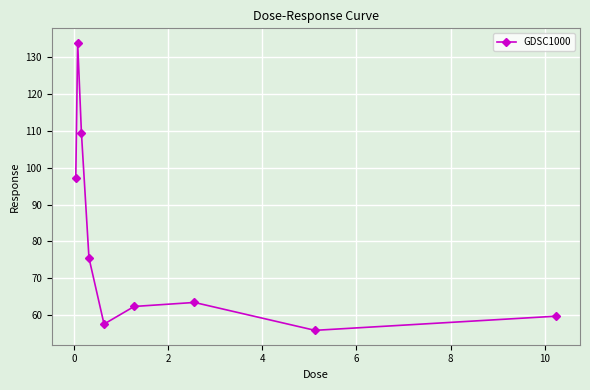

Count the number of data series in this chart.

1